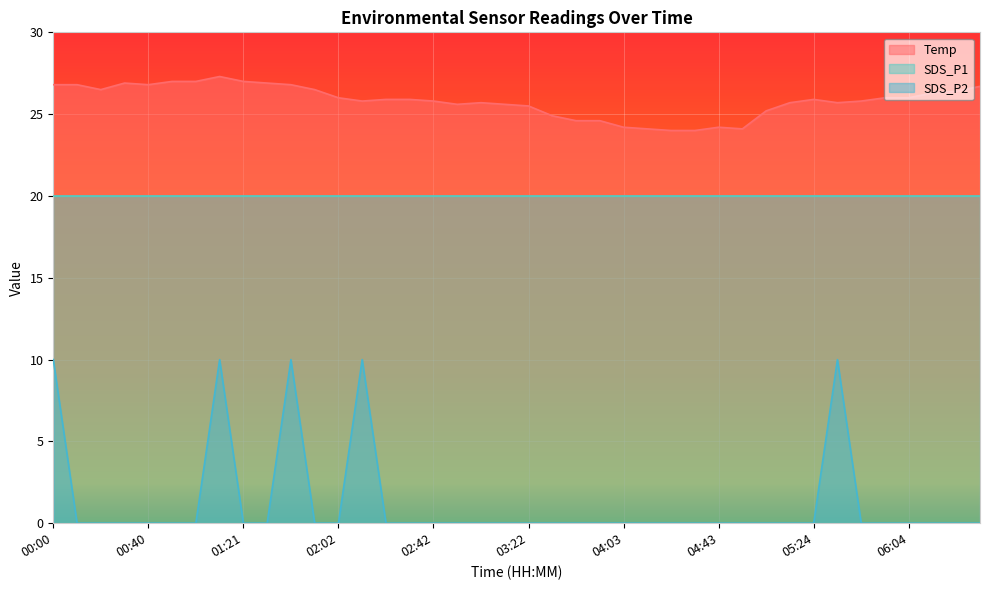

The Temp series shows 47.3 at 00:10. True or false?

False